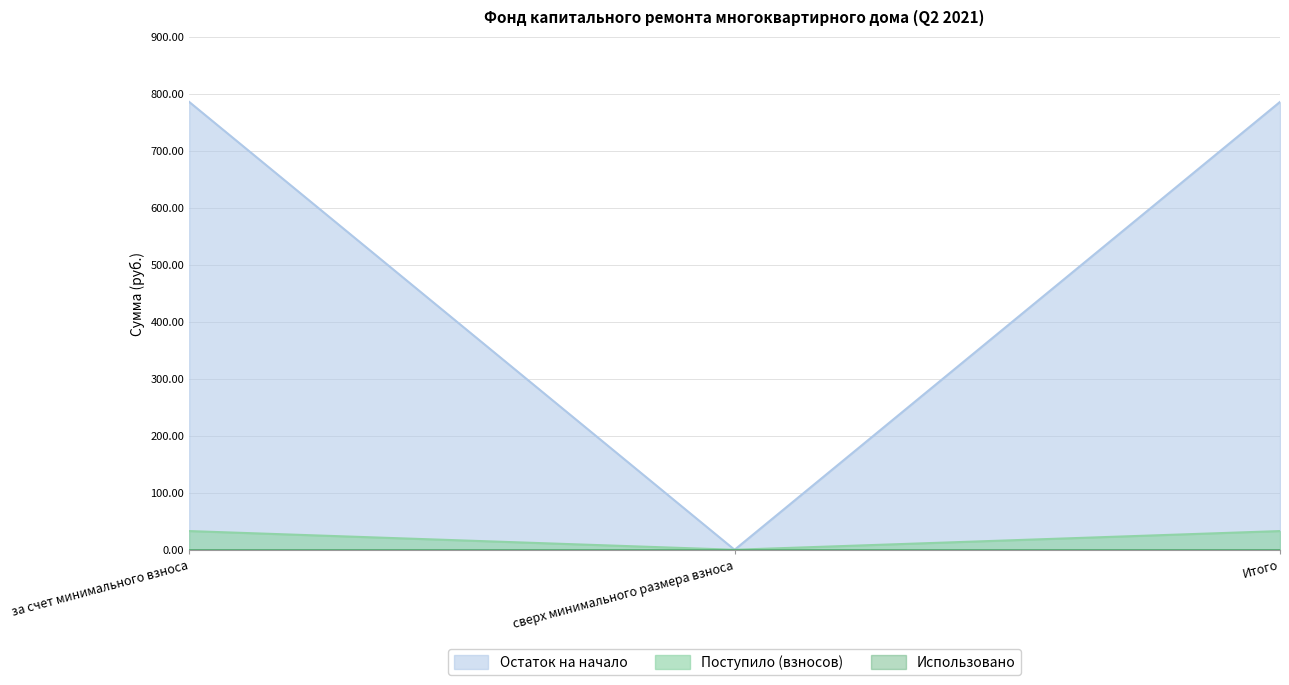

How many distinct data groups are displayed?

3